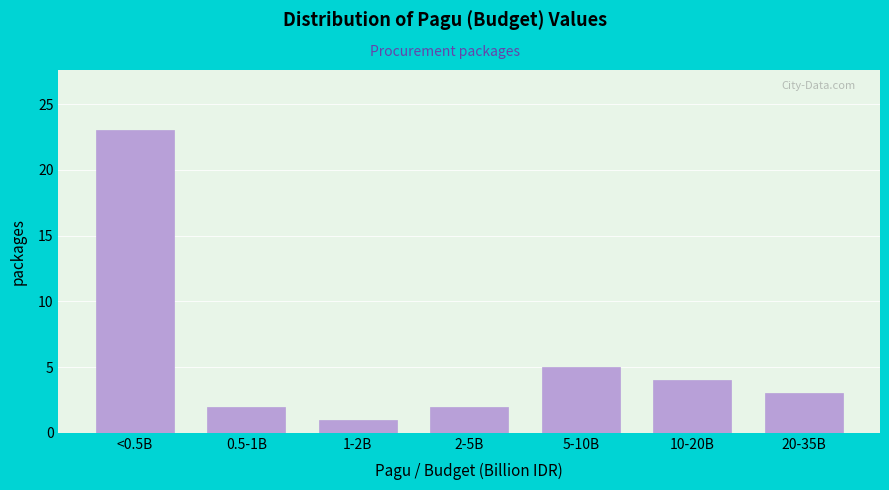

Reading left to right, list all the values displayed in this chart.

23	2	1	2	5	4	3